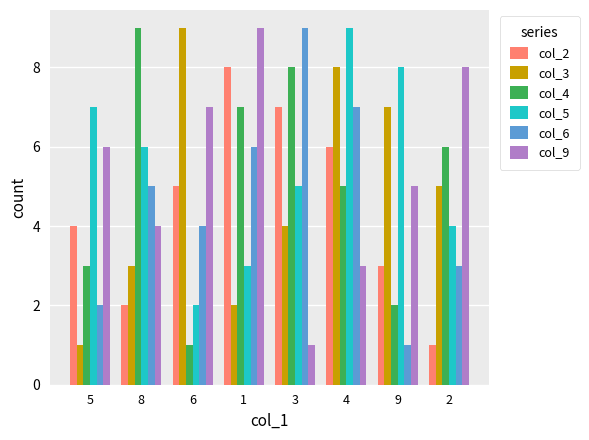

Reading right to left, list all the values displayed in this chart.

col_2: 2=1	9=3	4=6	3=7	1=8	6=5	8=2	5=4
col_3: 2=5	9=7	4=8	3=4	1=2	6=9	8=3	5=1
col_4: 2=6	9=2	4=5	3=8	1=7	6=1	8=9	5=3
col_5: 2=4	9=8	4=9	3=5	1=3	6=2	8=6	5=7
col_6: 2=3	9=1	4=7	3=9	1=6	6=4	8=5	5=2
col_9: 2=8	9=5	4=3	3=1	1=9	6=7	8=4	5=6